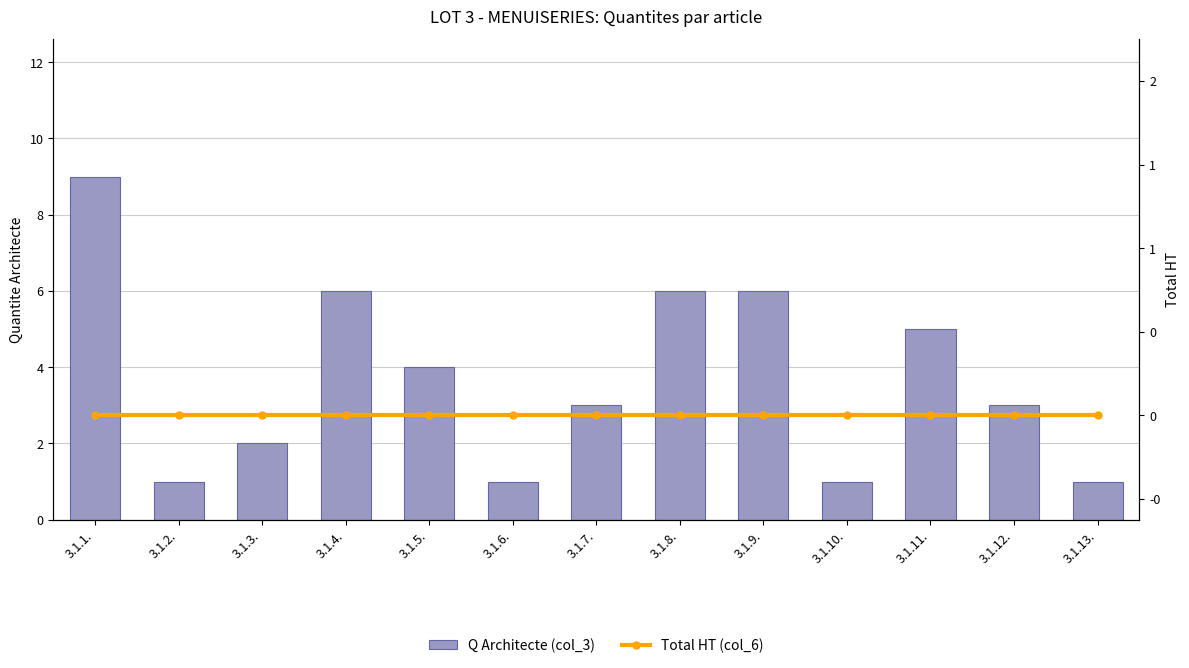

What is the label of the 1st bar from the left?

3.1.1.